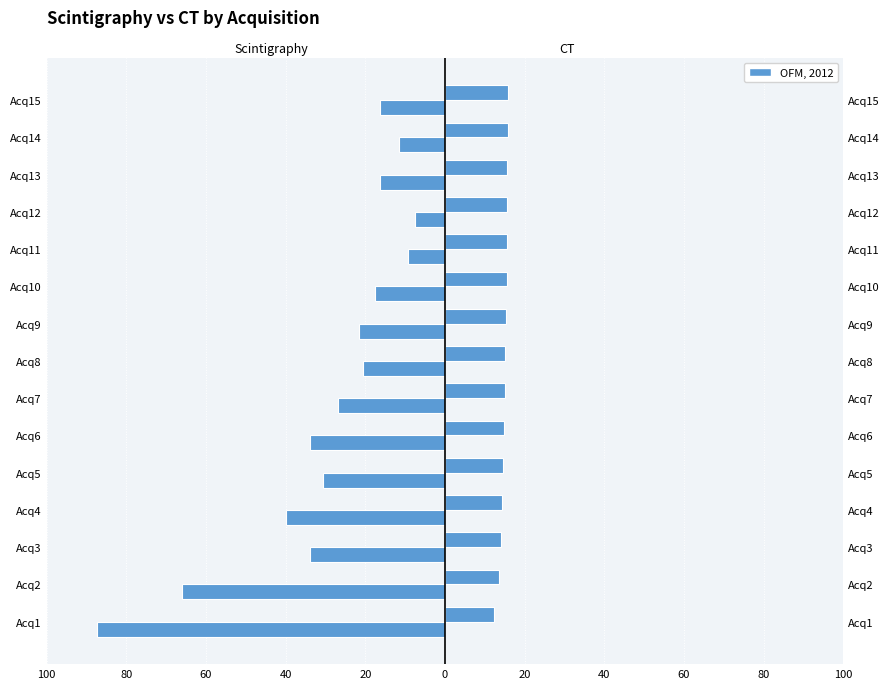

Between Acq9 and Acq10, which is larger?

Acq10